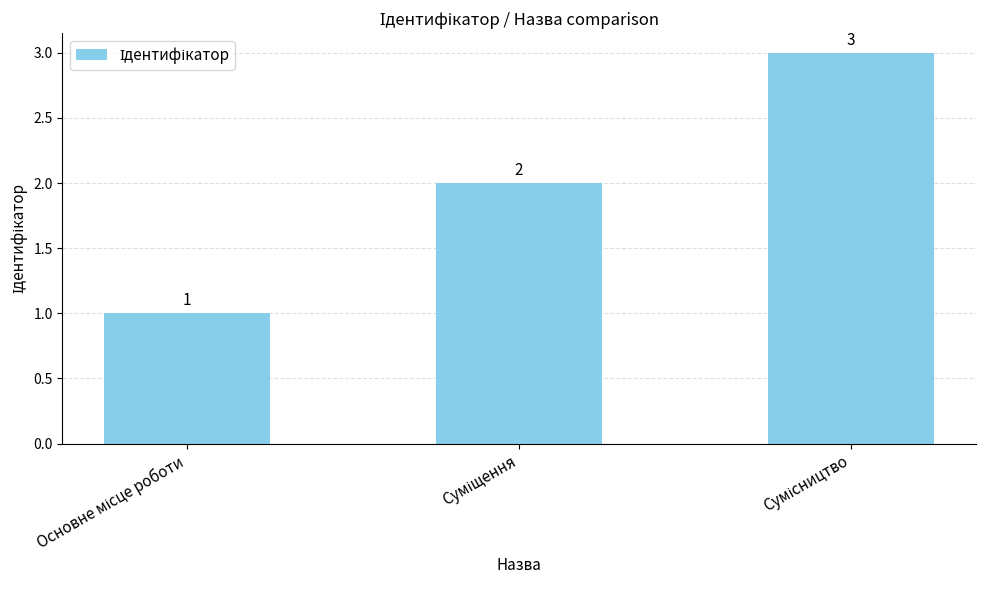

What is the value of the 1st bar from the left?

1